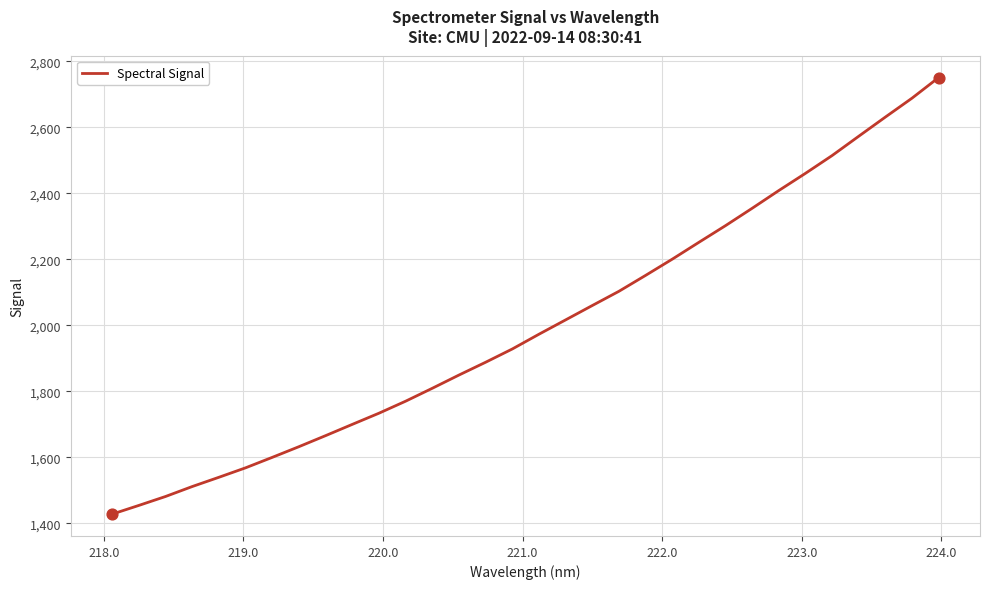

What is the minimum value shown in the chart?

1428.1